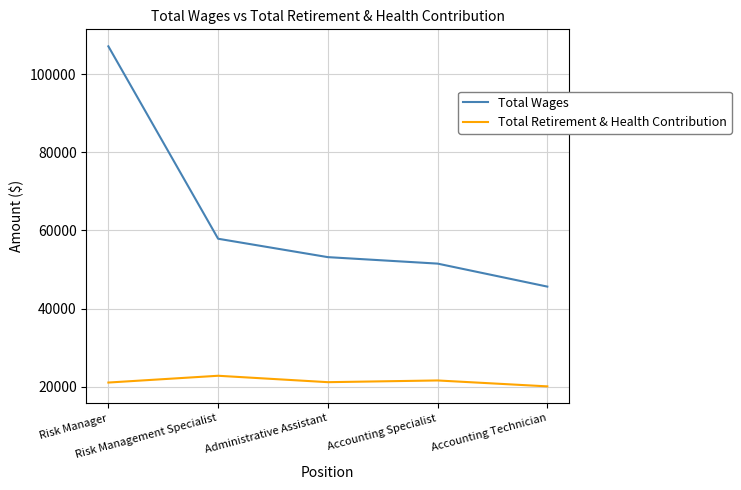

What is the minimum value for Total Wages?

45653